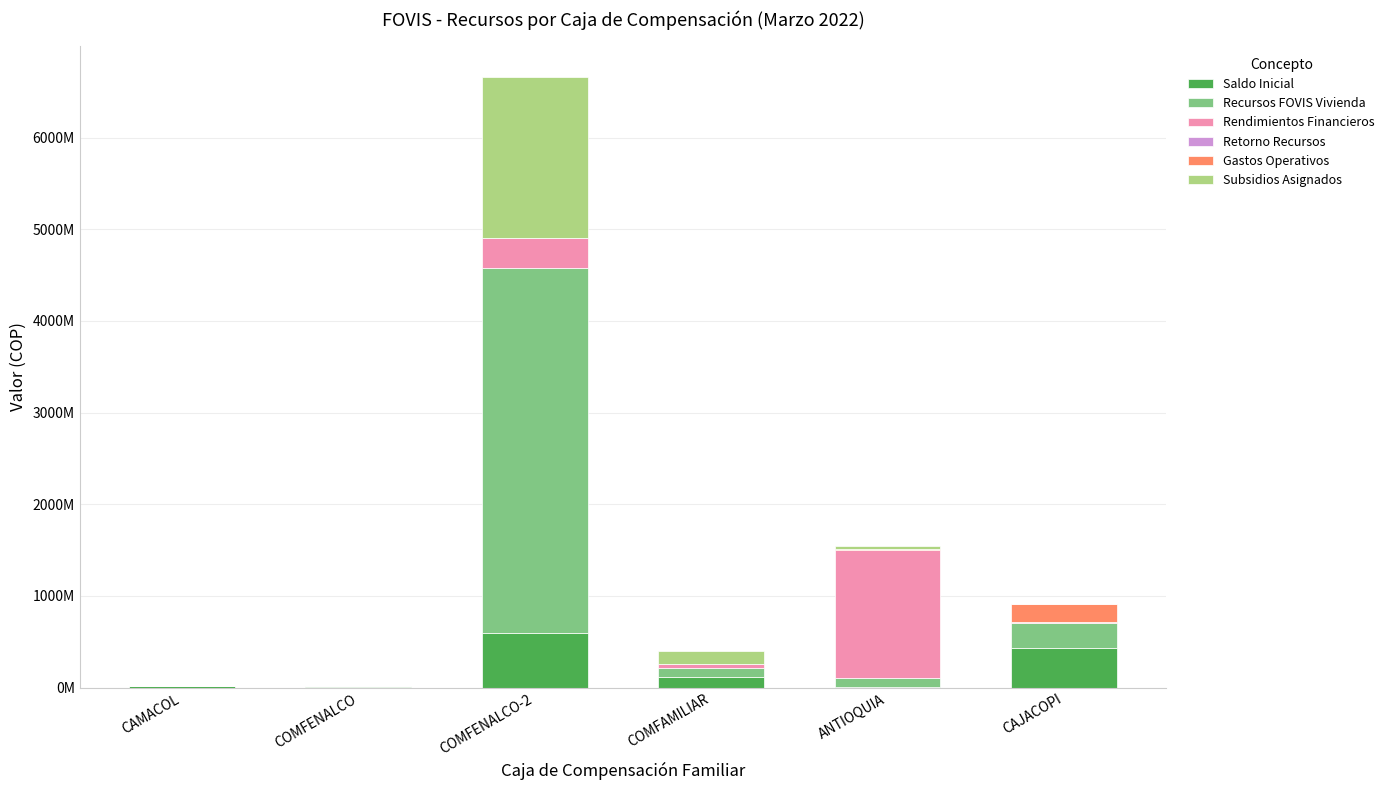

Are the bars horizontal?

No